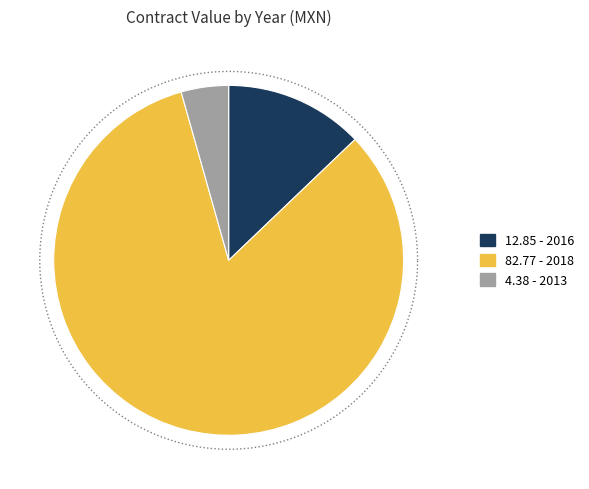

What is the change in value from 2016 to 2018?

+3567039.4